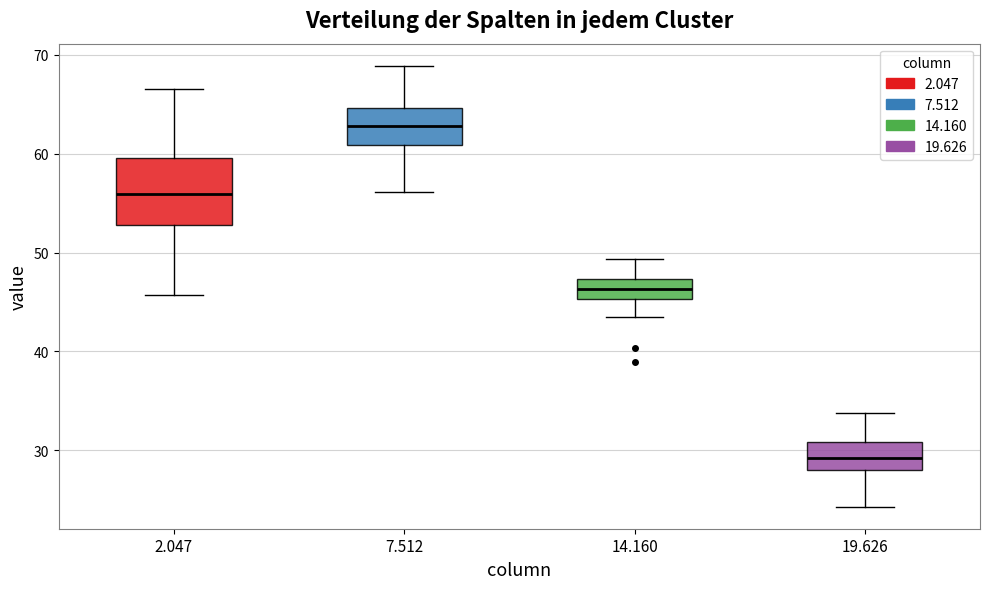

Which box has the highest median line?

7.512